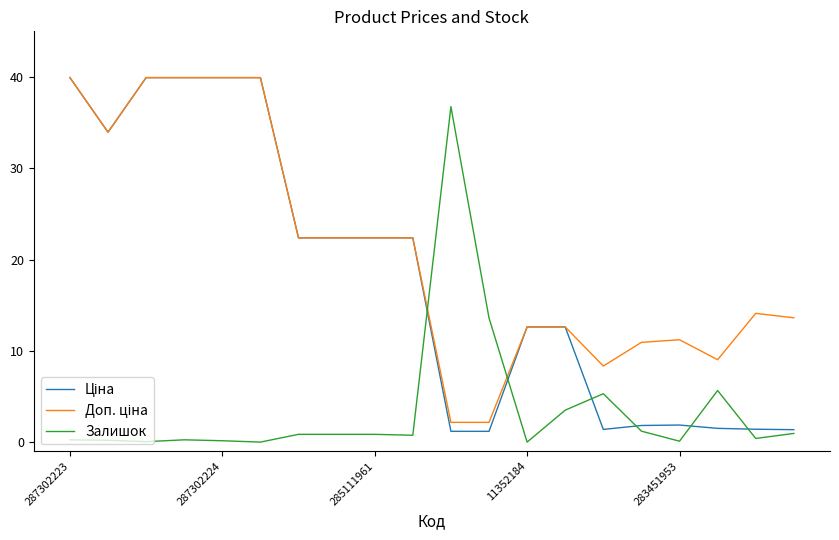

What is the maximum value for Залишок?

36.8